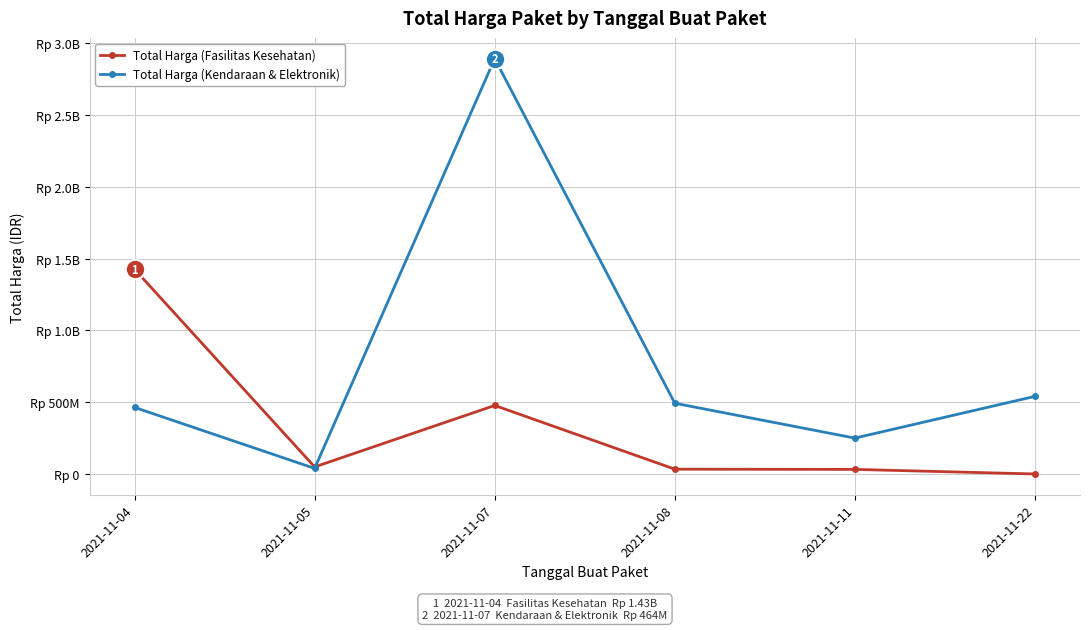

What are all the series names shown in the legend?

Total Harga (Fasilitas Kesehatan), Total Harga (Kendaraan & Elektronik)